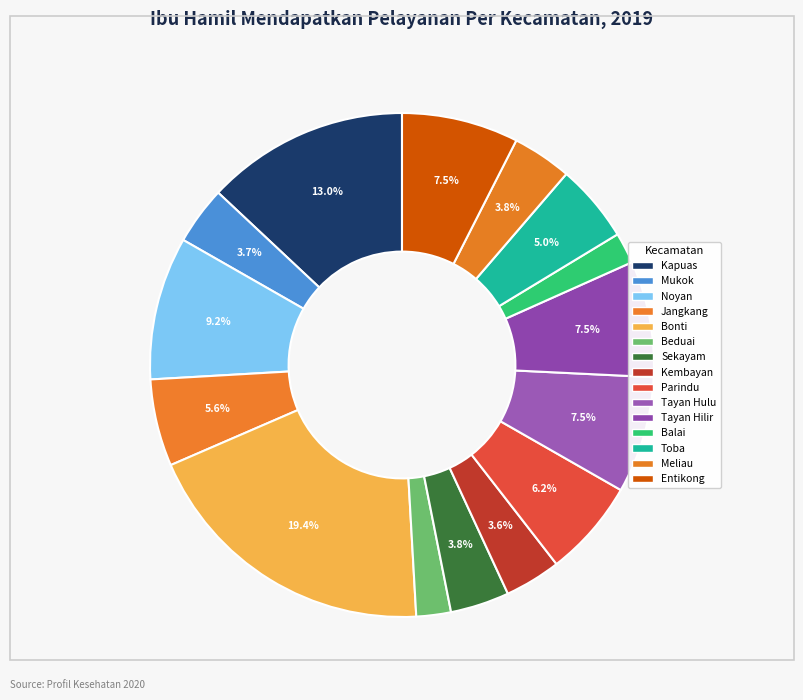

To the nearest percent, what is the difference between the Kembayan and Parindu slice percentages?

3%